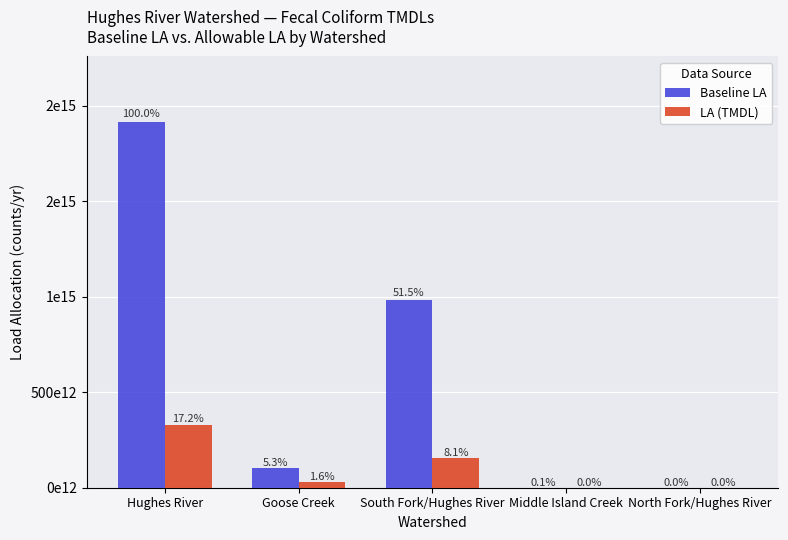

Are the bars grouped side by side (vs. stacked)?

Yes